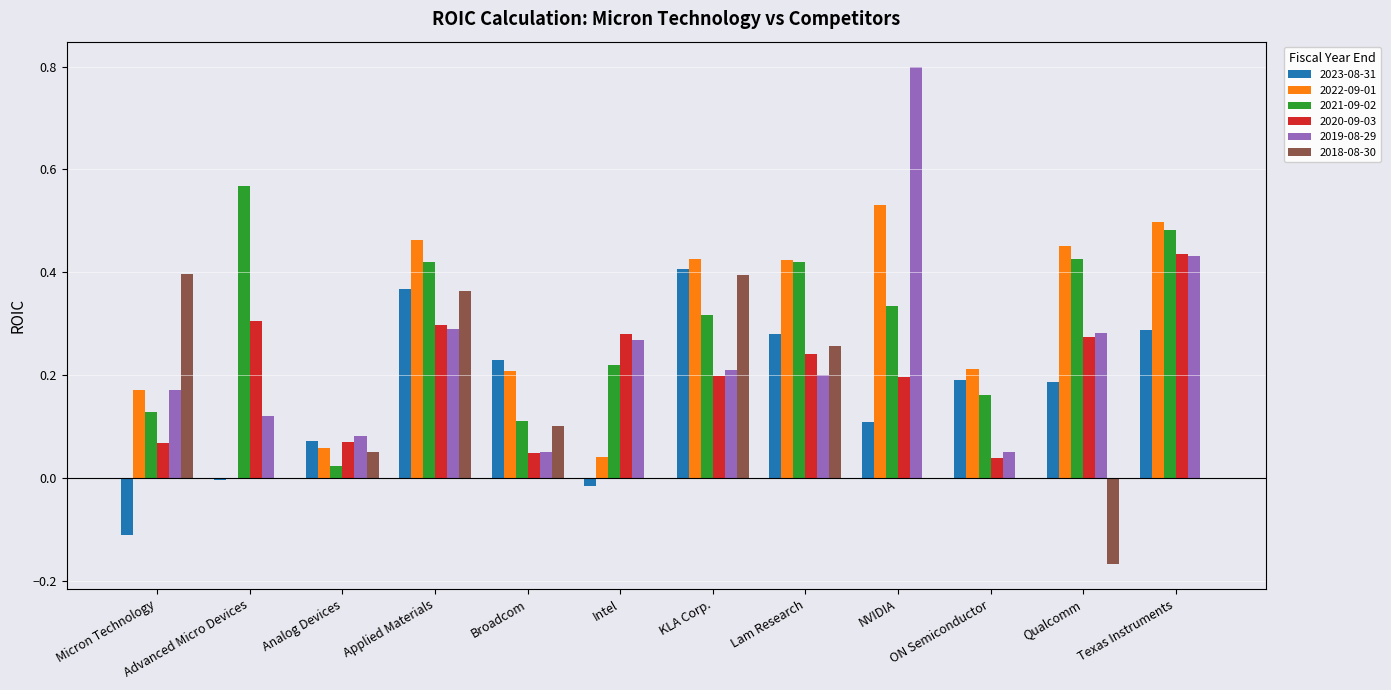

What is the sum of all 2023-08-31 values?

2.0